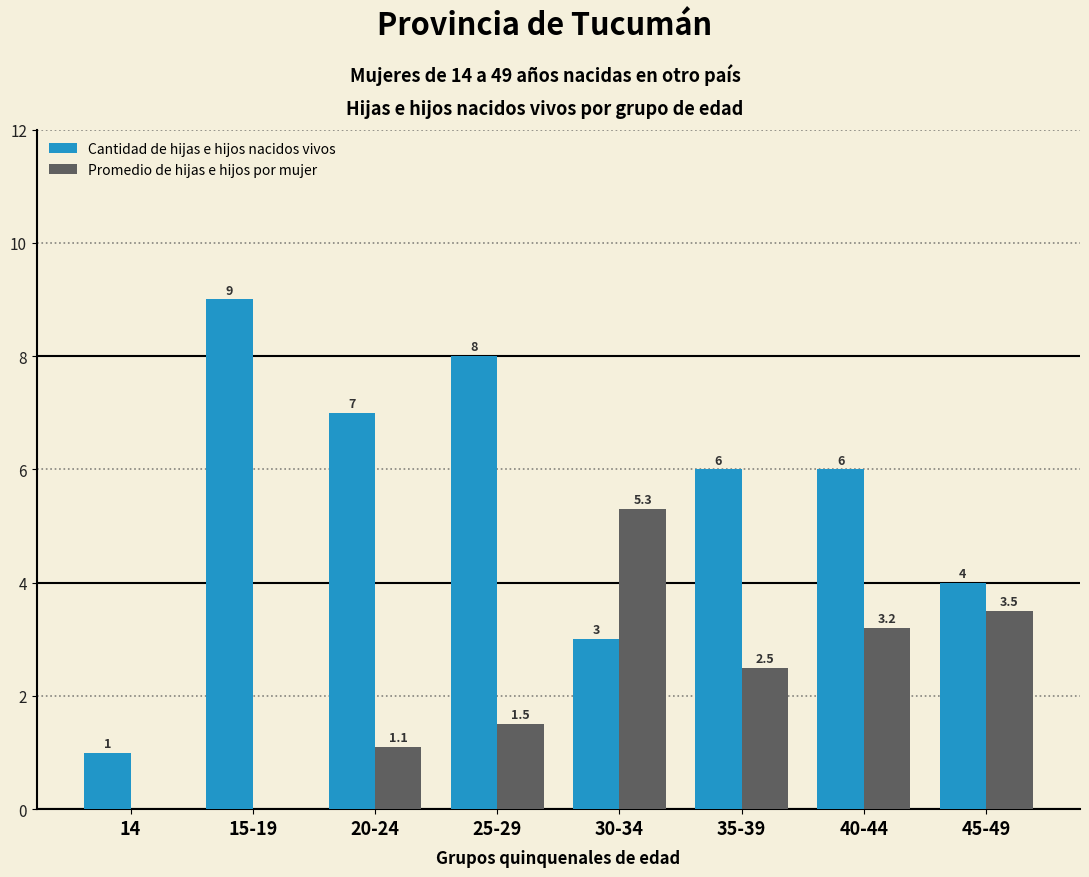

What is the difference between the Promedio de hijas e hijos por mujer values at 30-34 and 40-44?

2.1